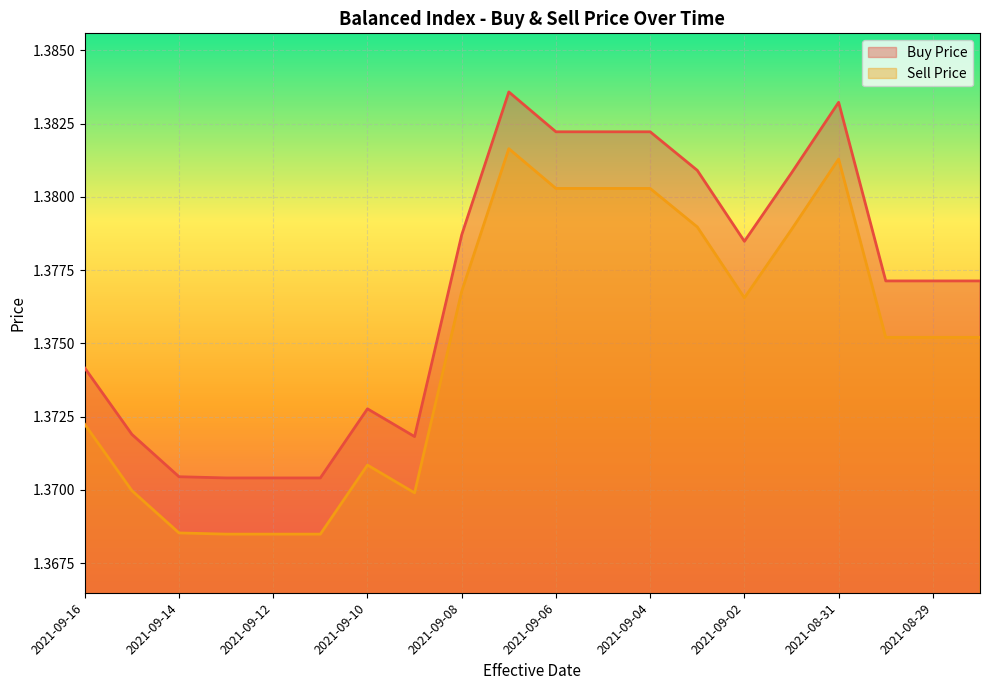

At which category is the sum across all series the highest?

2021-09-07